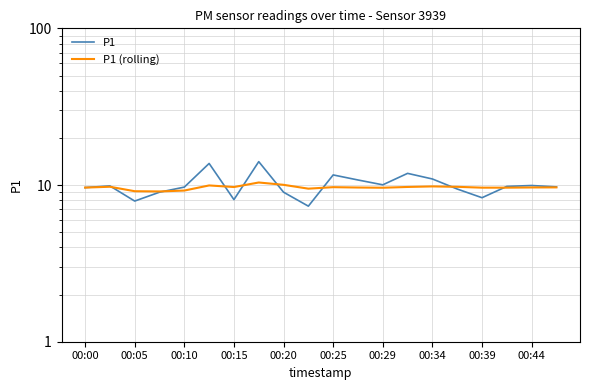

After their last crossing, which series has the higher values: P1 or P1 (rolling)?

P1